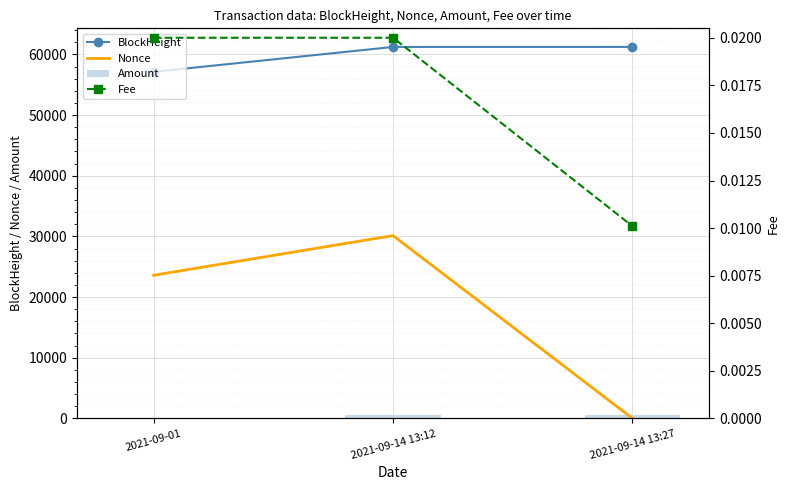

What is the label of the 1st bar from the left?

2021-09-01